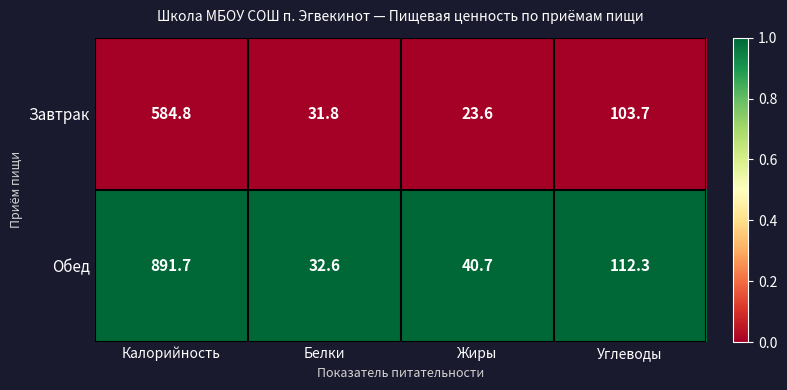

What is the difference between the highest and lowest values at Белки?

0.8